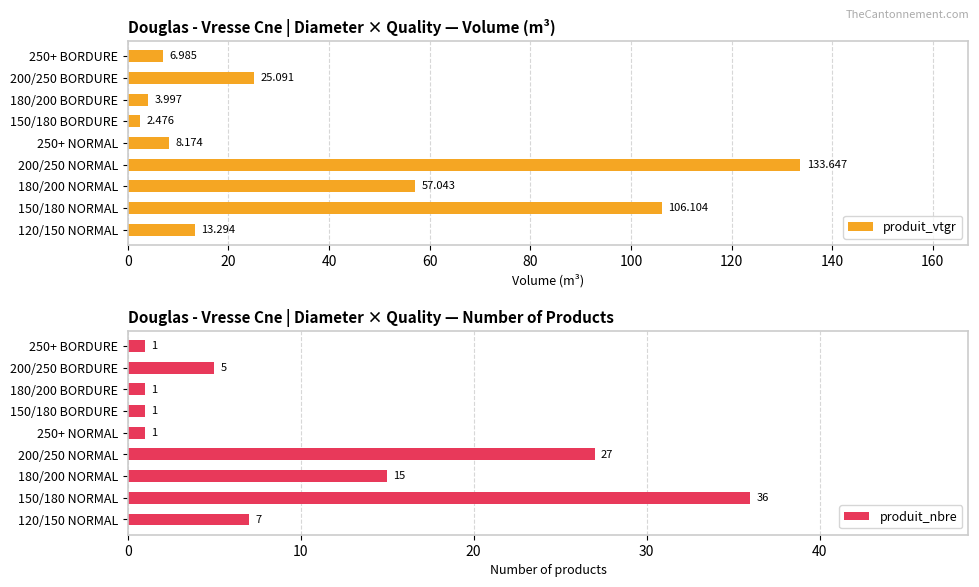

How many data points in produit_vtgr are above 13?

5